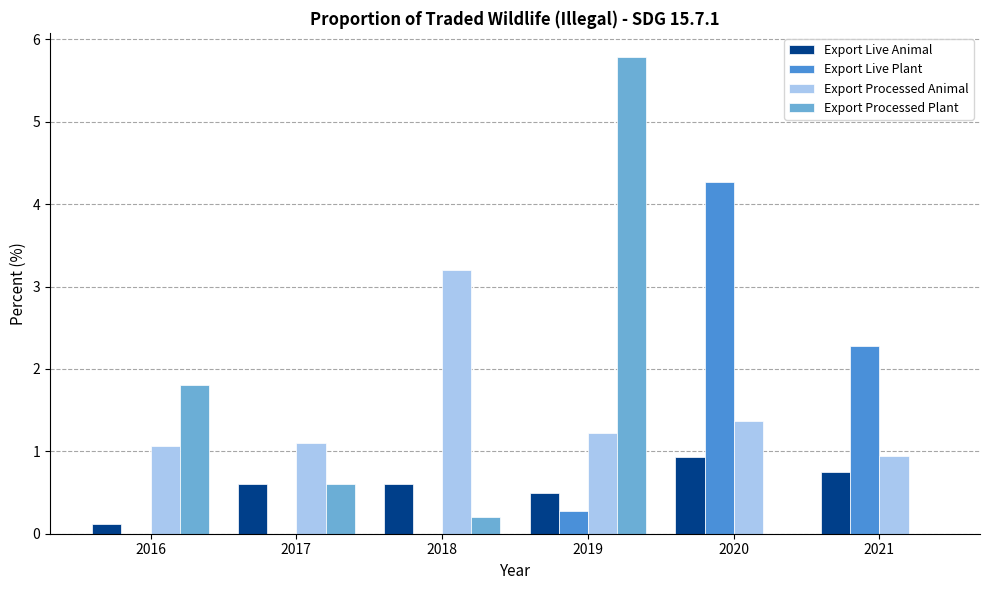

What is the sum of the Export Processed Animal values at 2017 and 2020?

2.5